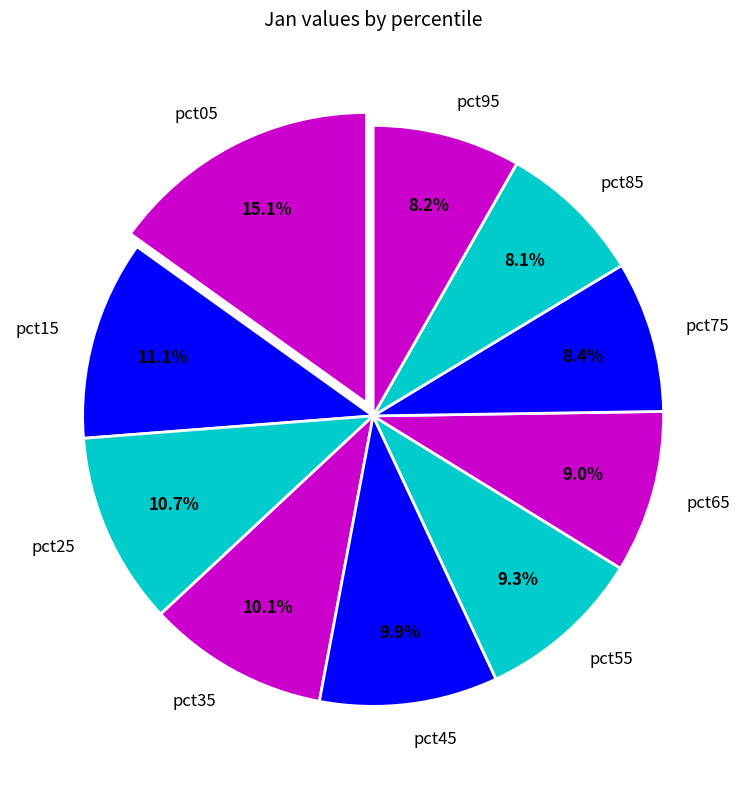

Count the number of slices in the pie.

10